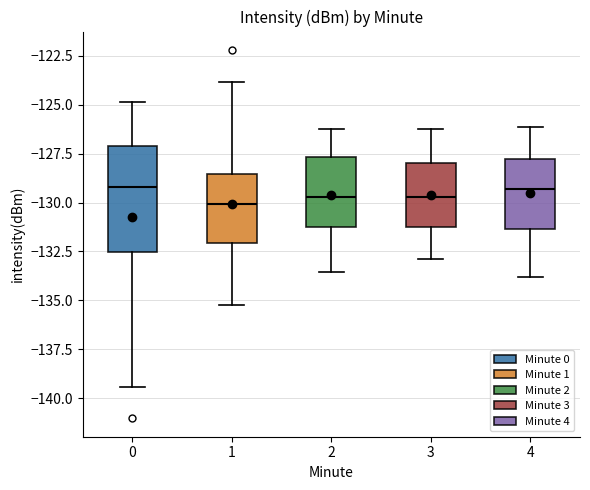

Where does the median line of the box at x = 0 sit on the y-axis? The values are not printed on the chart, so give them approximately, as read against the axis.

-129.0